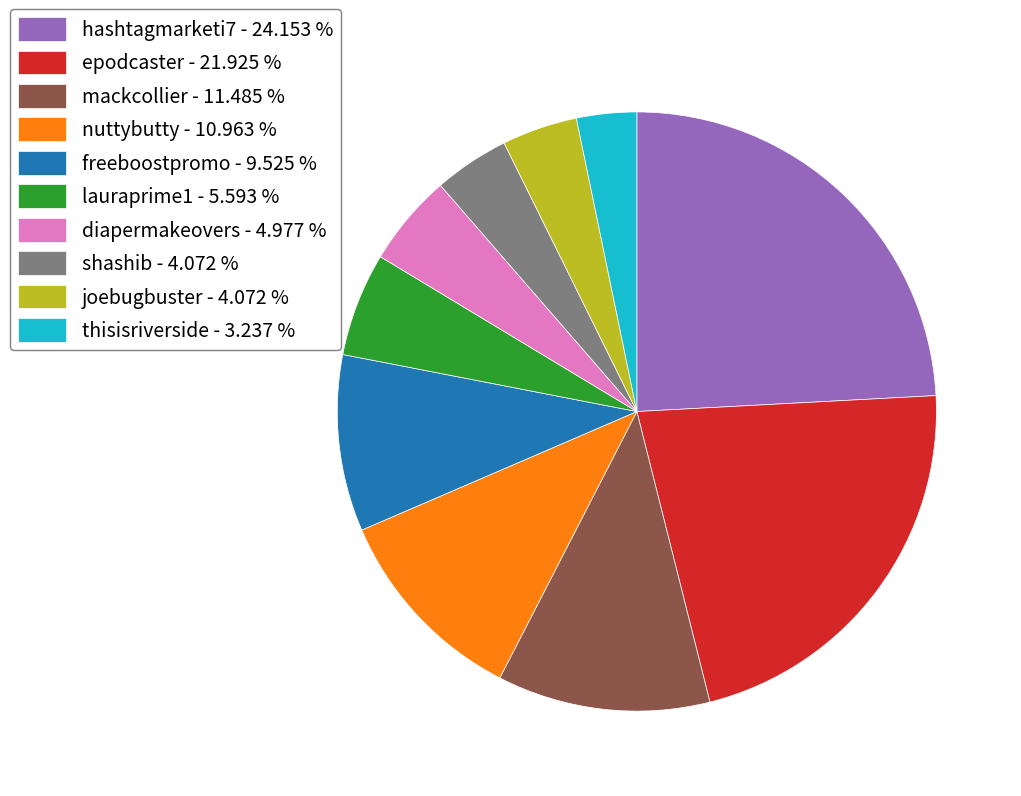

Is the sum of shashib - 4.072 % and epodcaster - 21.925 % greater than half?

No